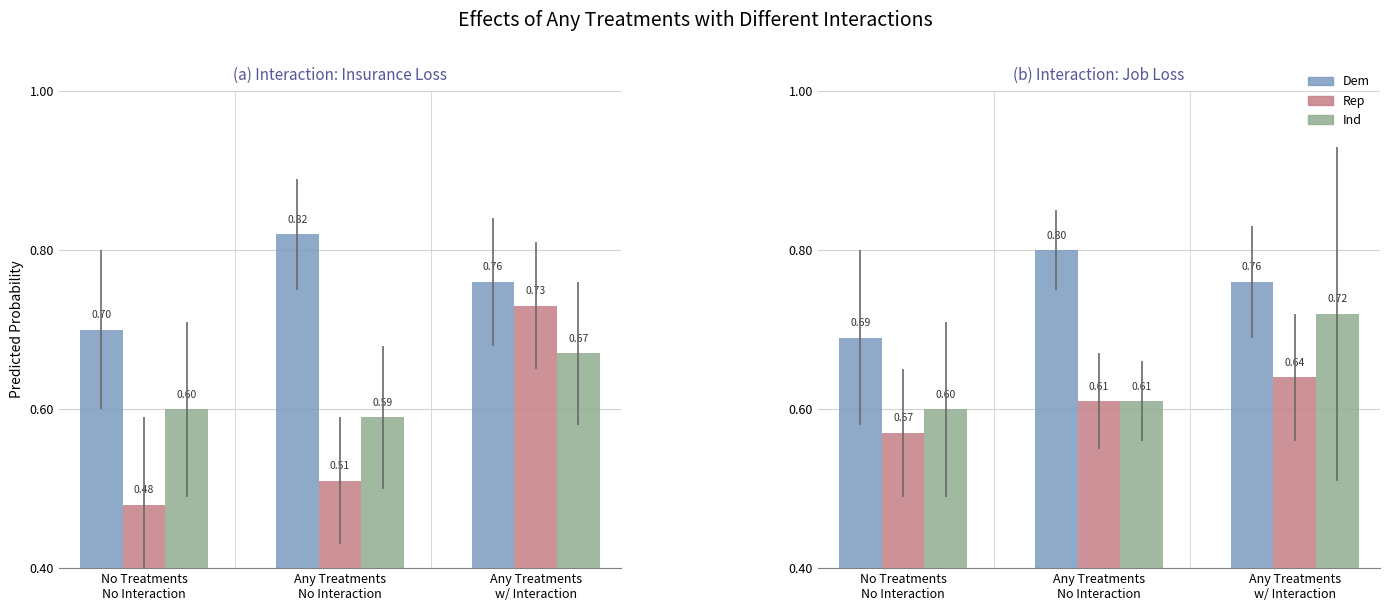

The value of Dem at Any Treatments
No Interaction is 0.8. True or false?

True